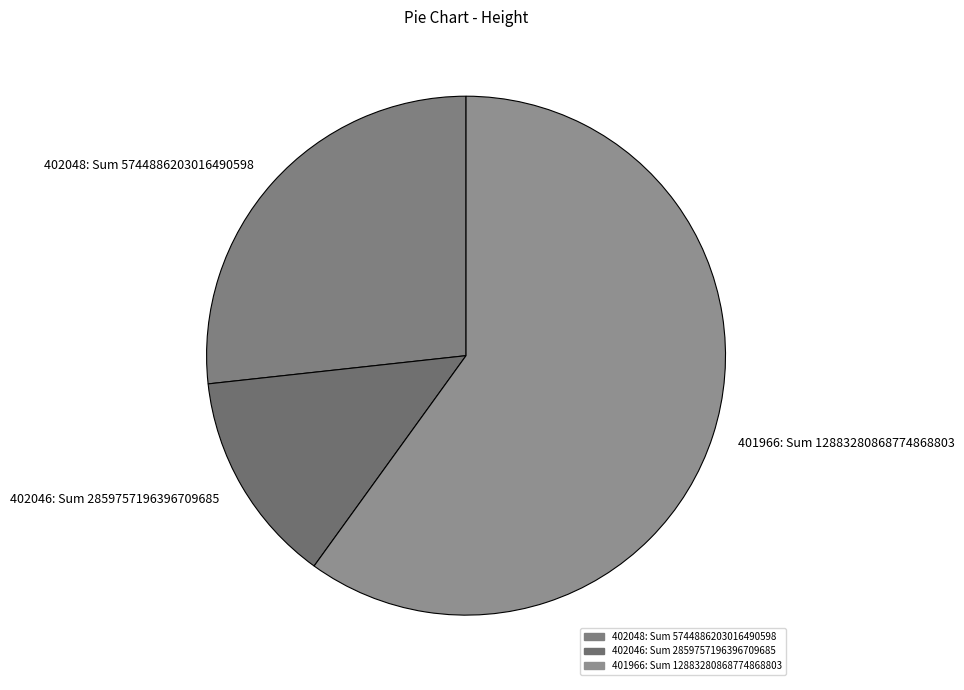

Is 401966: Sum 12883280868774868803 the majority of the pie?

Yes